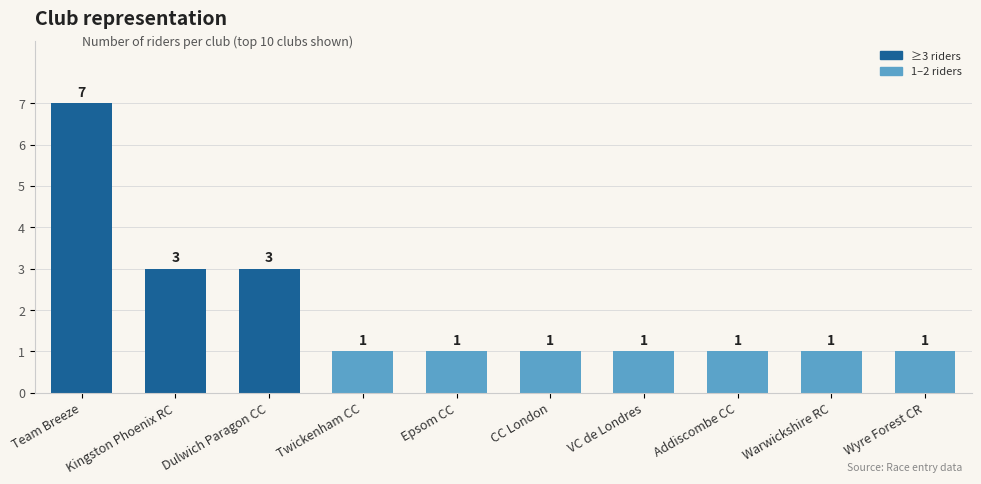

Are the bars grouped side by side (vs. stacked)?

No